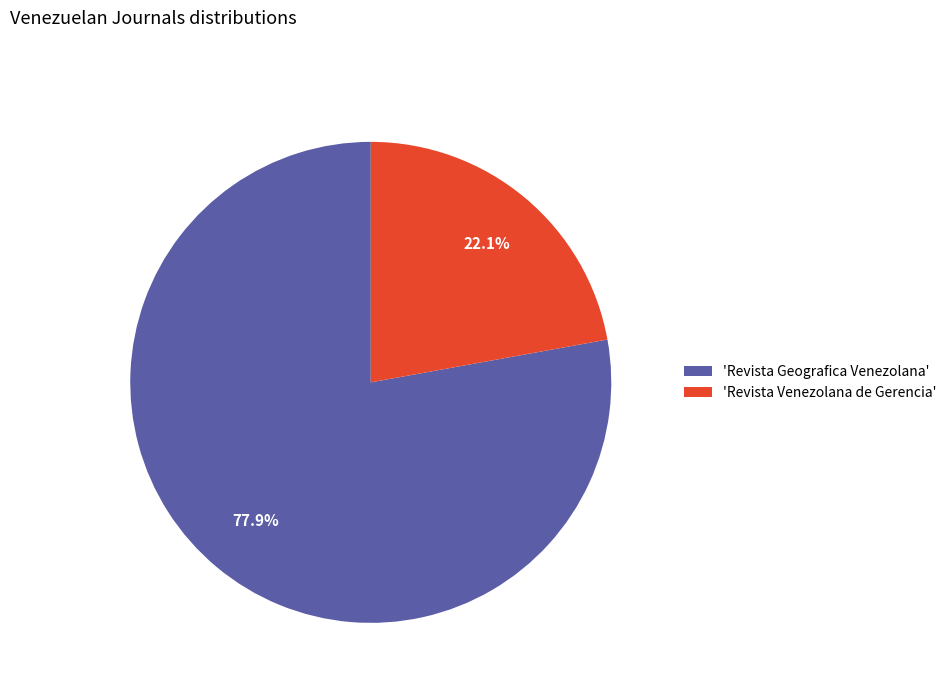

Combined, do 'Revista Geografica Venezolana' and 'Revista Venezolana de Gerencia' account for over 50%?

Yes